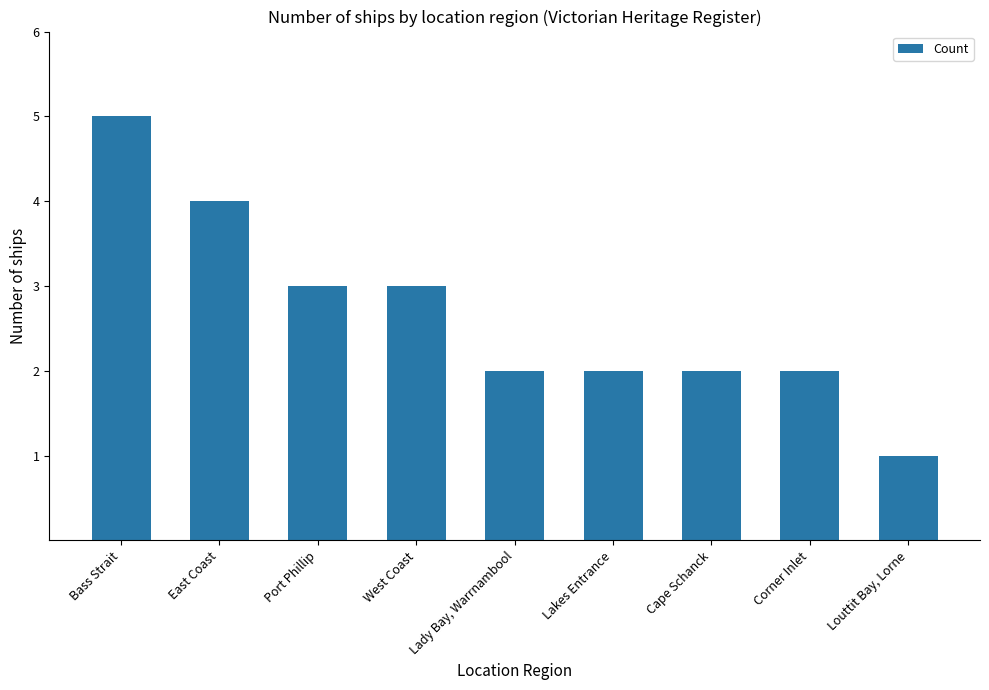

What is the change in value from Bass Strait to East Coast?

-1